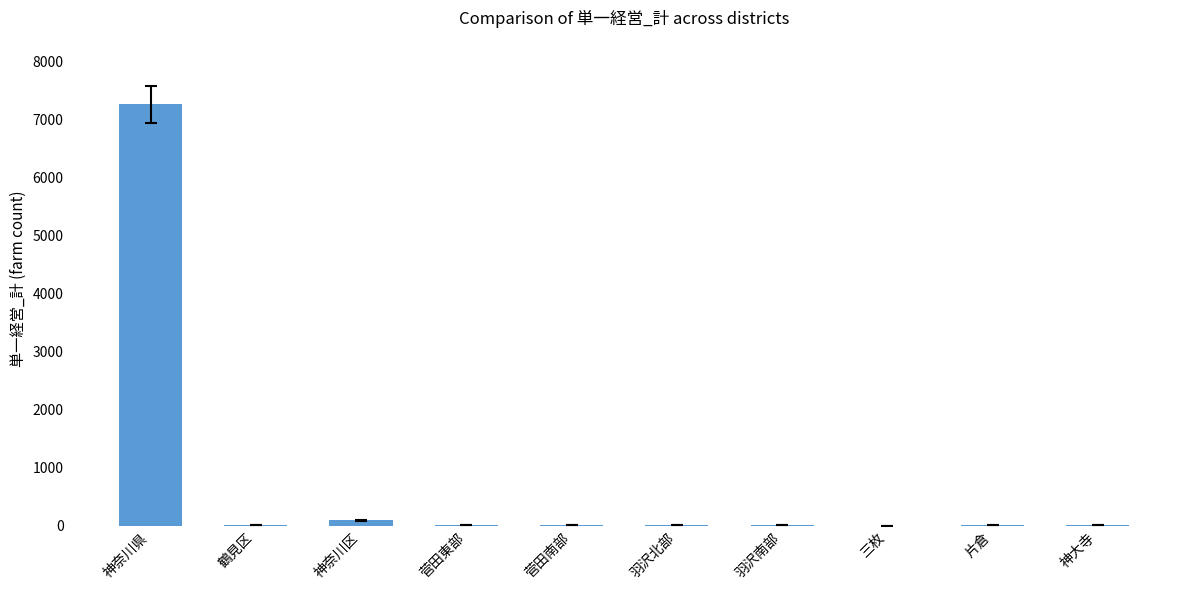

At which category does the chart reach its peak across all series?

神奈川県